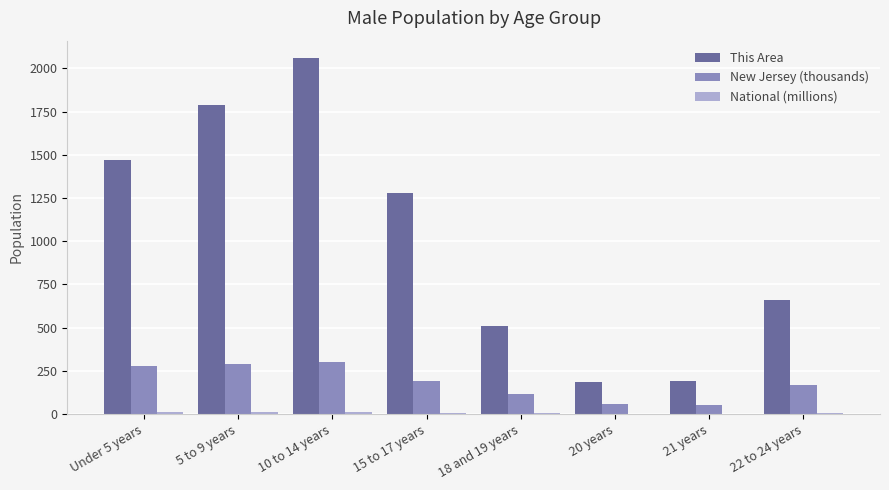

Which series has the largest total across all categories?

This Area